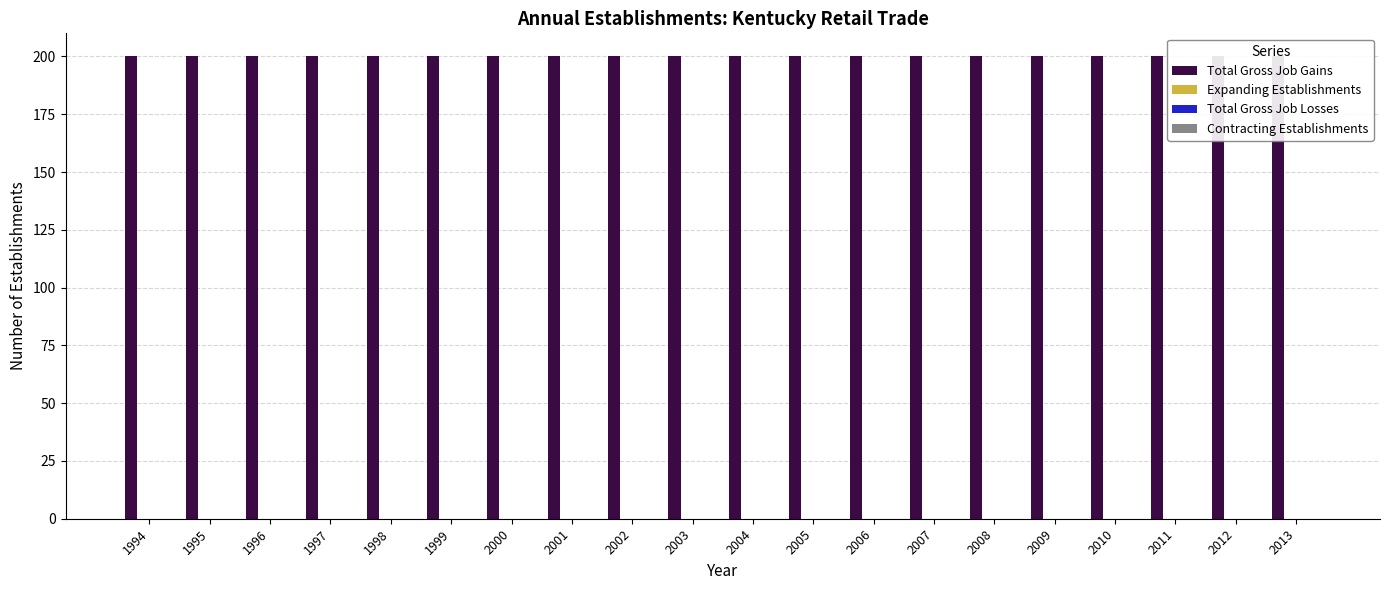

Rank the series by their maximum value, from lowest to highest.

Expanding Establishments, Total Gross Job Losses, Contracting Establishments, Total Gross Job Gains